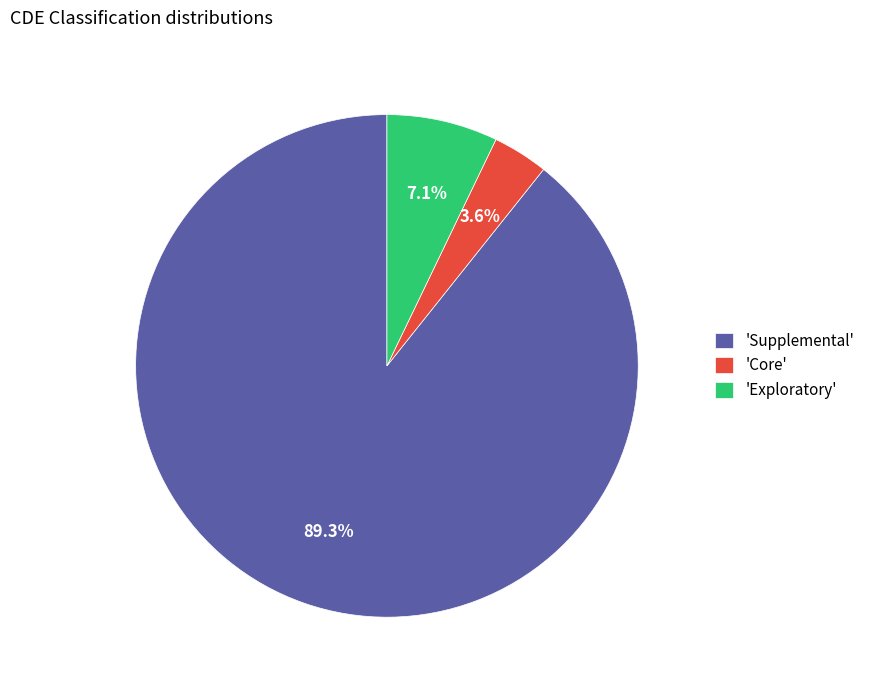

What percentage do 'Supplemental' and 'Core' together represent?

92.9%